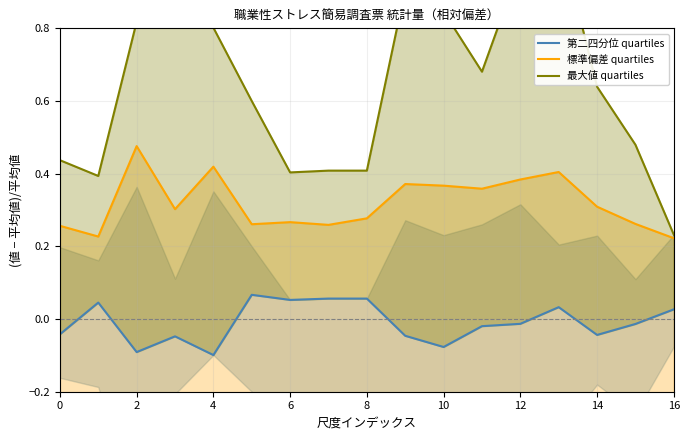

What is the minimum value shown in the chart?

-0.1